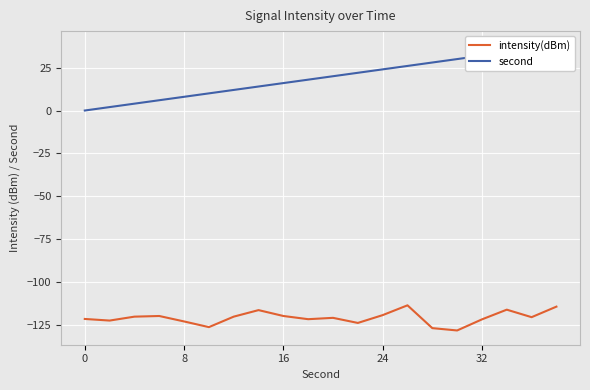

Rank the series by their average value, from lowest to highest.

intensity(dBm), second